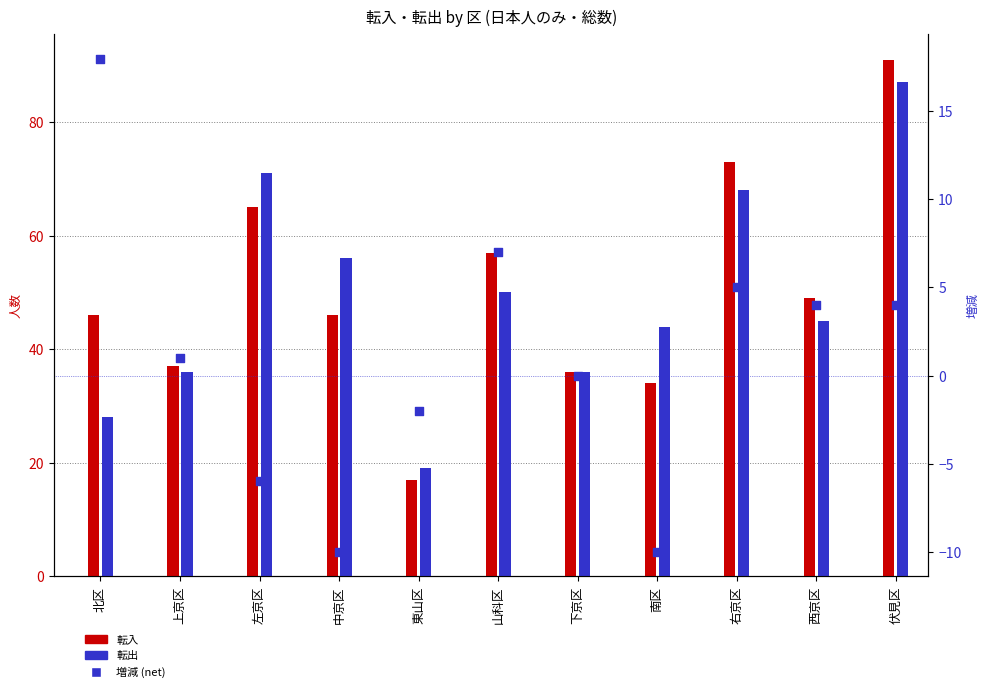

What are all the series names shown in the legend?

転入, 転出, 増減 (net)